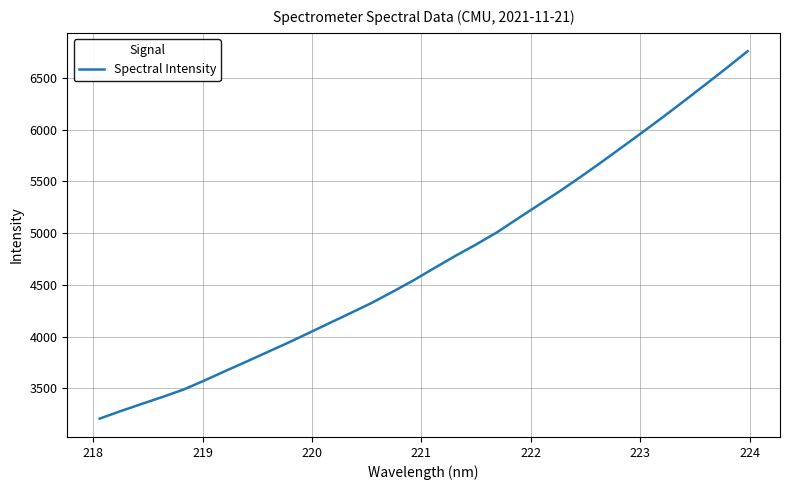

Reading left to right, extract all data points from this chart.

3208.3	3280.5	3349.4	3417.0	3488.2	3575.4	3667.1	3757.3	3848.8	3940.4	4035.5	4132.0	4228.0	4325.1	4432.6	4542.9	4662.1	4778.7	4889.7	5007.5	5140.8	5272.6	5404.1	5542.3	5685.3	5831.8	5979.0	6128.8	6282.2	6438.2	6595.5	6756.2